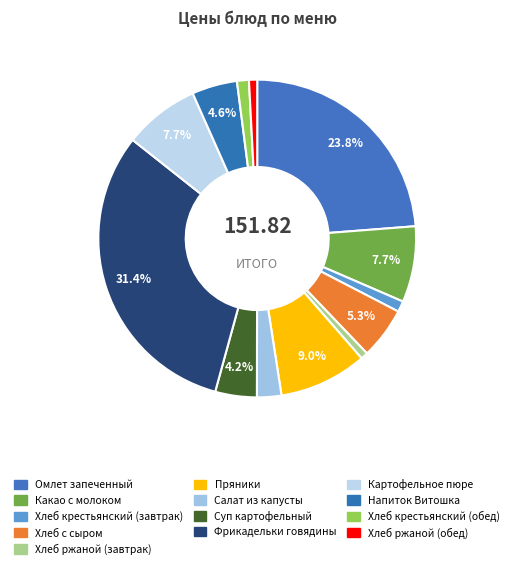

Count the number of slices in the pie.

13